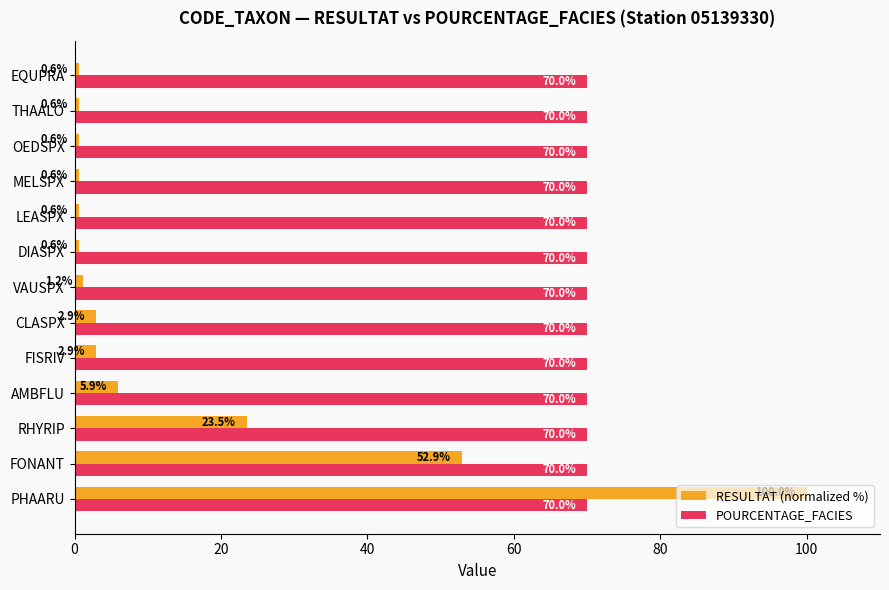

At which label is RESULTAT (normalized %) closest to 50?

FONANT